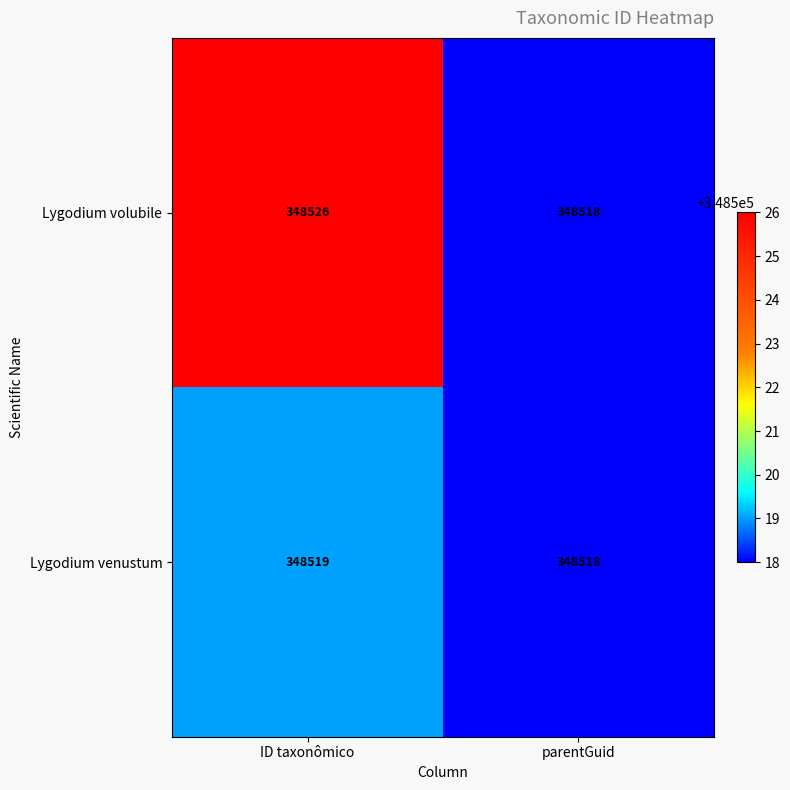

Reading right to left, extract all data points from this chart.

Lygodium volubile: parentGuid=348518	ID taxonômico=348526
Lygodium venustum: parentGuid=348518	ID taxonômico=348519